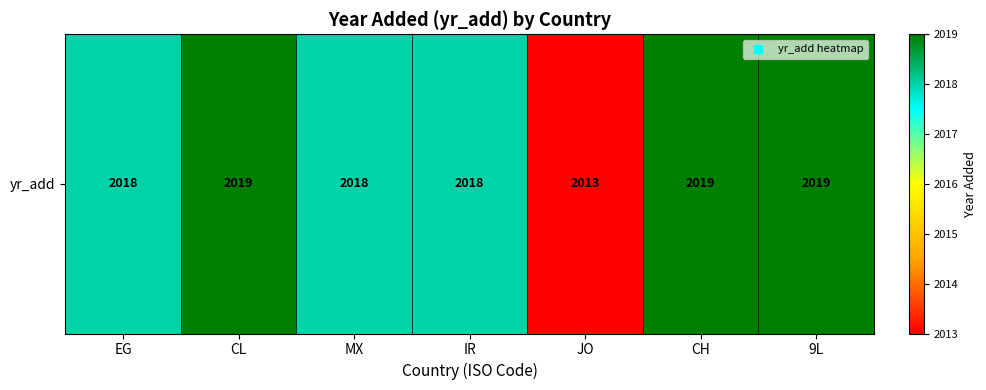

What is the difference between the values at EG and CL?

1